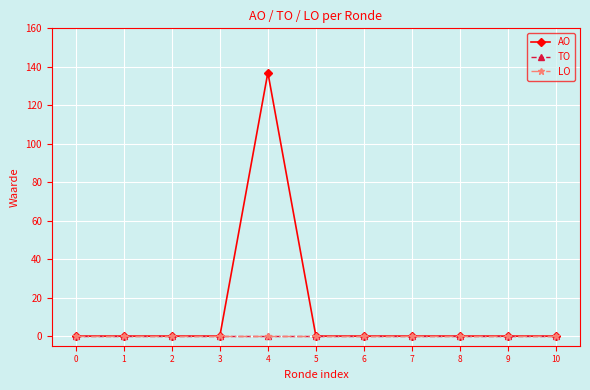

True or false: LO and AO cross at least once.

False